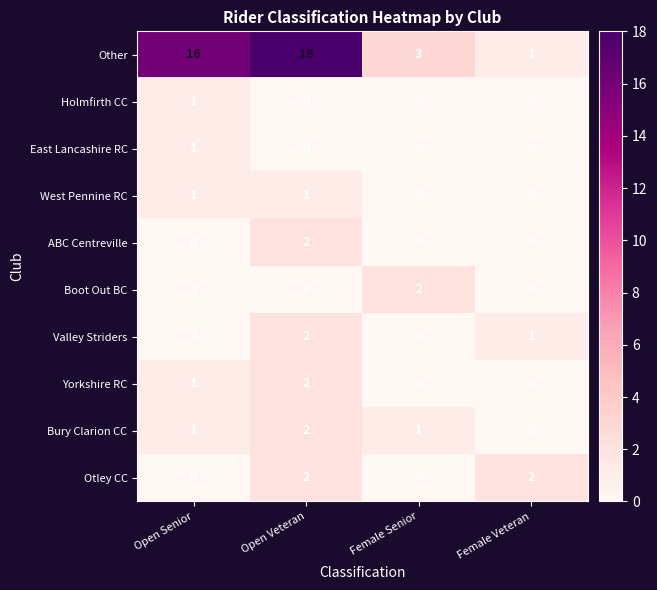

Which series has the largest range (max minus min)?

Other